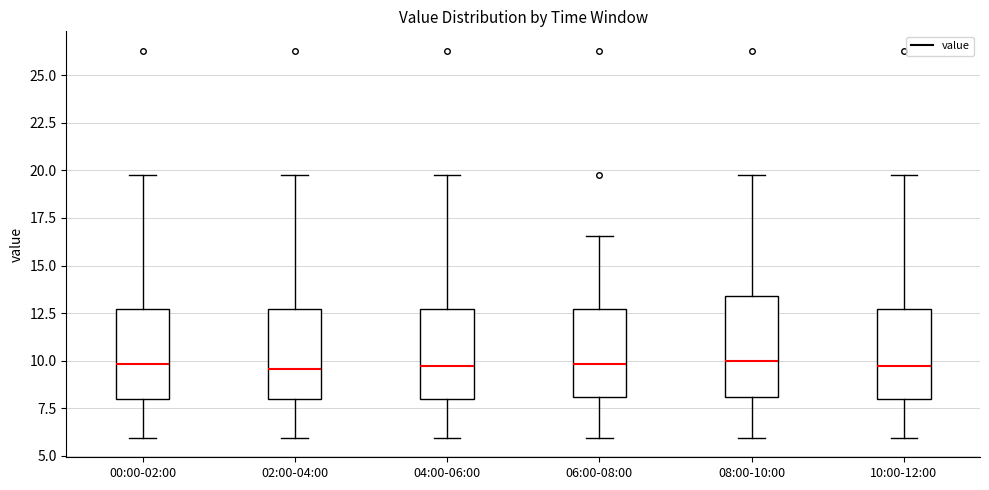

Reading left to right, read every box against the y-axis: the position of its median line, the range the box covers, and the ends of its whiskers. The values are not printed on the chart, so give them approximately, as read against the axis.

00:00-02:00: median 10.0, box 8.0 to 12.5, whiskers 6.0 to 20.0
02:00-04:00: median 9.5, box 8.0 to 12.5, whiskers 6.0 to 20.0
04:00-06:00: median 9.5, box 8.0 to 12.5, whiskers 6.0 to 20.0
06:00-08:00: median 10.0, box 8.0 to 12.5, whiskers 6.0 to 16.5
08:00-10:00: median 10.0, box 8.0 to 13.5, whiskers 6.0 to 20.0
10:00-12:00: median 9.5, box 8.0 to 12.5, whiskers 6.0 to 20.0